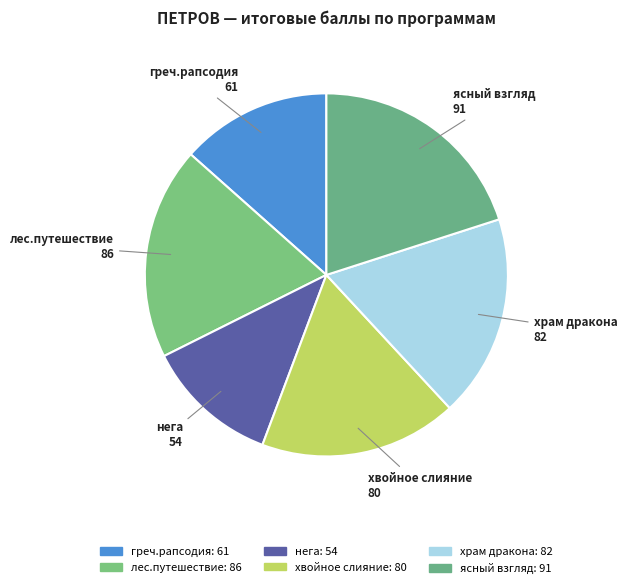

Does нега represent more than half of the total?

No